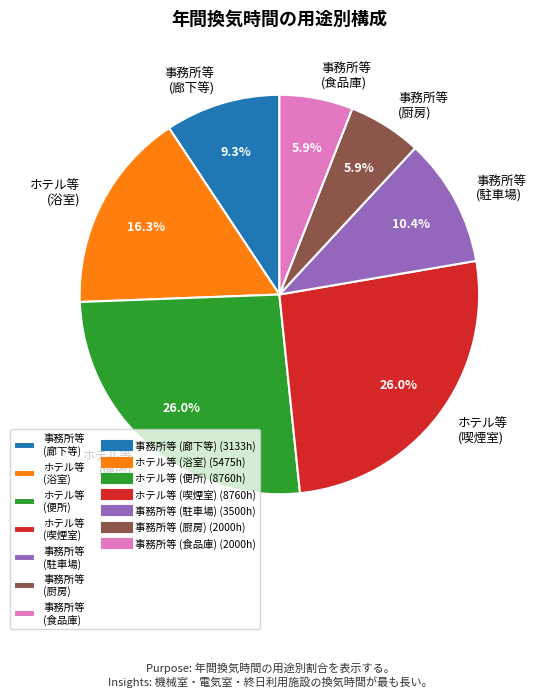

Does any single category account for the majority?

No